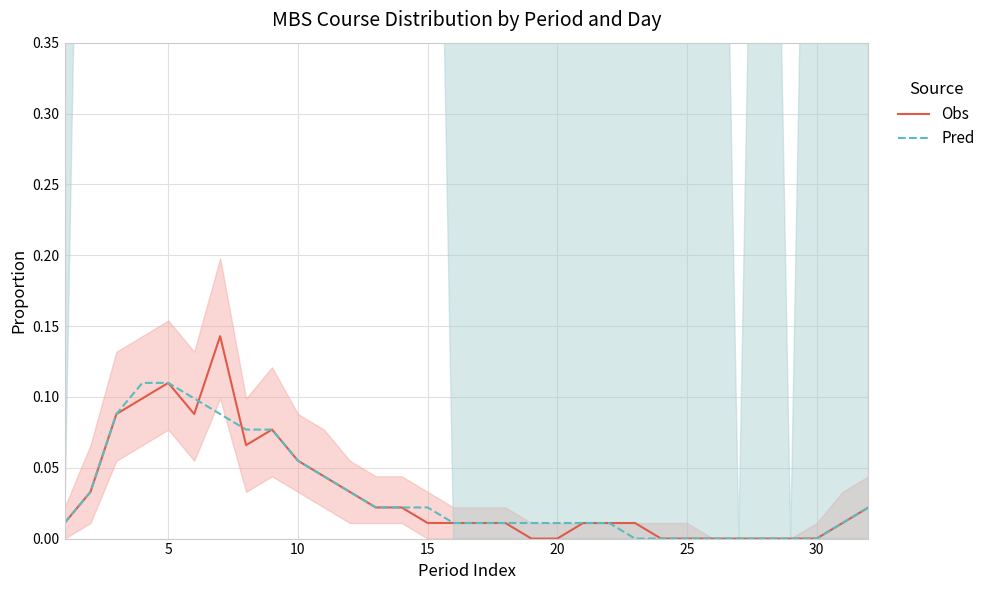

The value of Pred at 5 is 0.2. True or false?

False